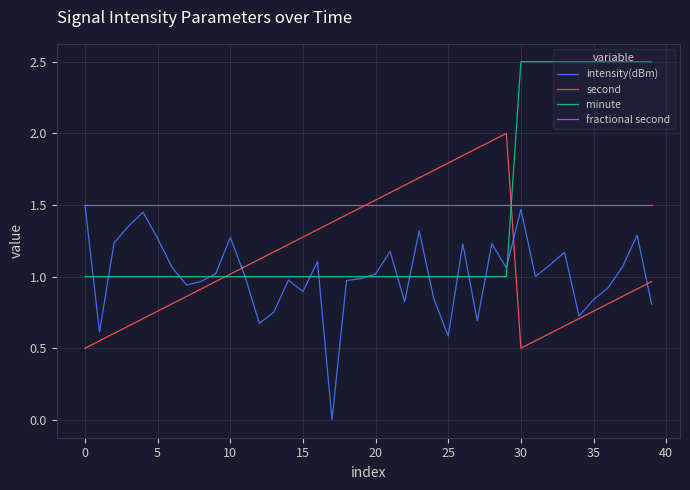

What is the highest value of the second series?

2.0